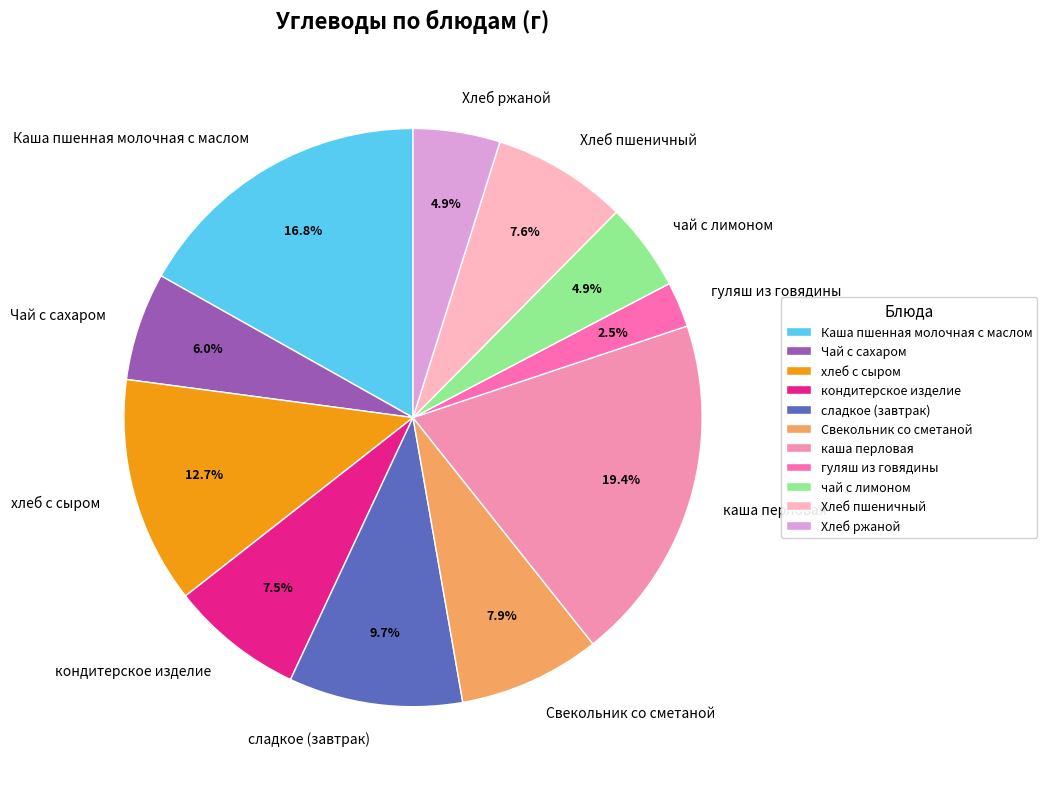

To the nearest percent, what is the average slice percentage?

9%